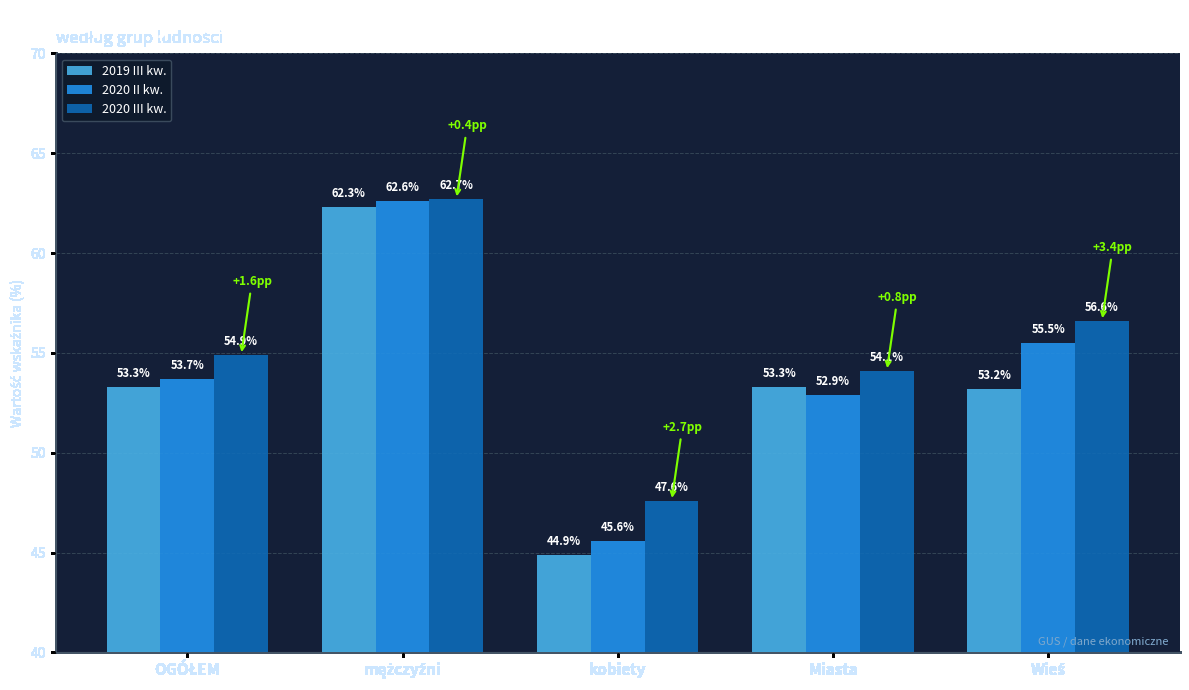

What value does the 2020 II kw. series have at kobiety?

45.6